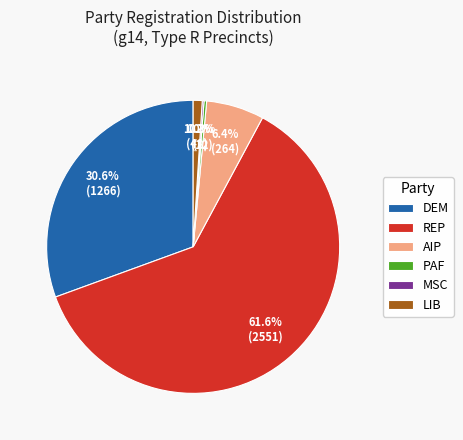

Which has a higher value, LIB or AIP?

AIP